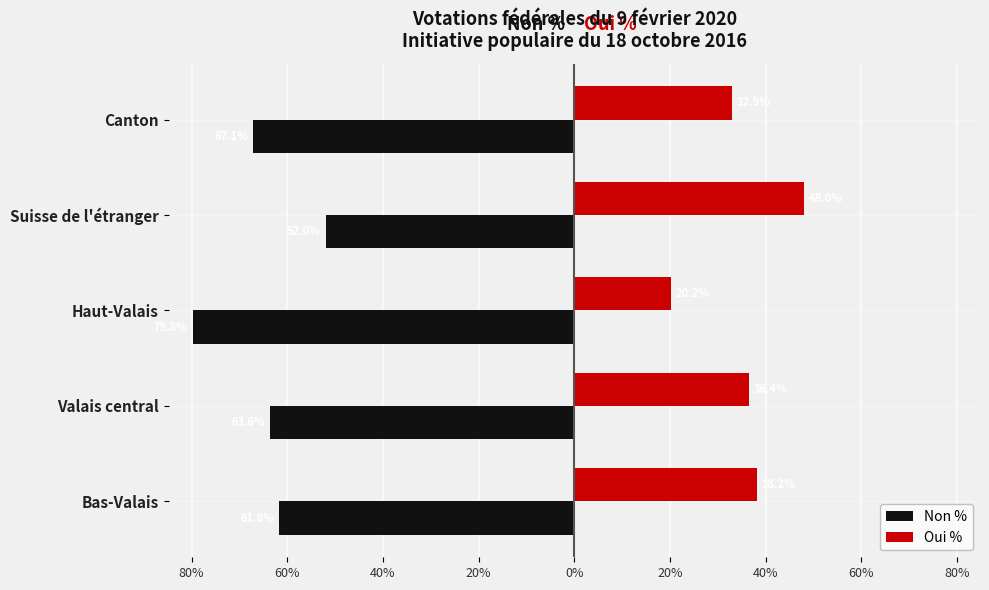

Reading left to right, extract all data points from this chart.

Non %: -61.8	-63.6	-79.8	-52.0	-67.1
Oui %: 38.2	36.4	20.2	48.0	32.9